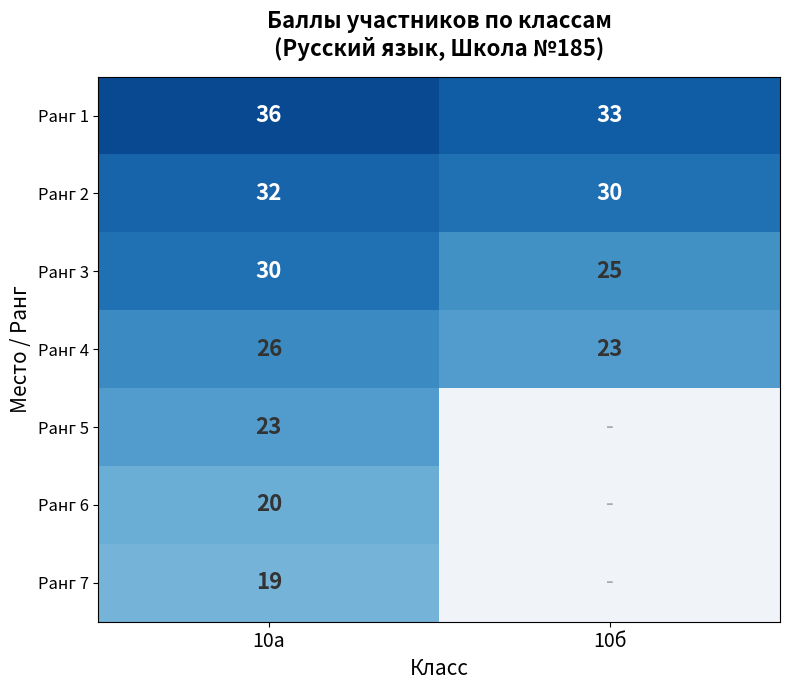

The value of Ранг 2 at 10б is 15.2. True or false?

False